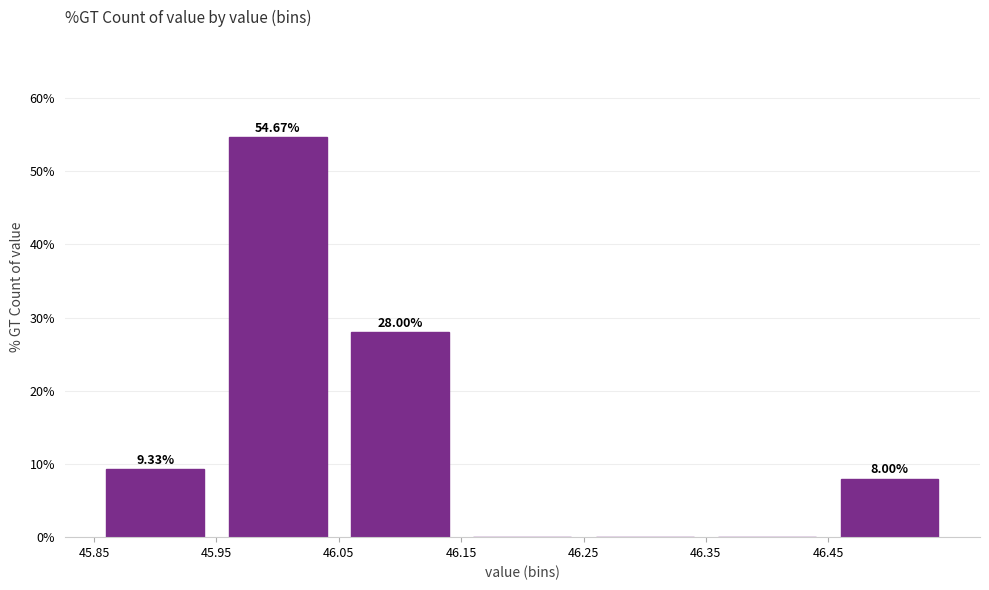

Over which range of the x-axis is the bar tallest?

45.95 to 46.05